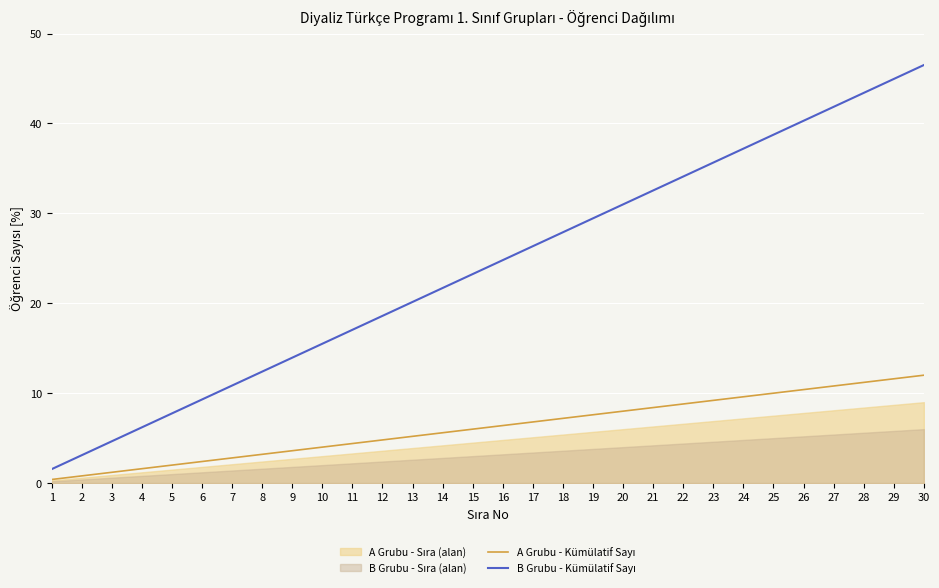

The A Grubu - Kümülatif Sayı series shows 5.6 at 14. True or false?

True